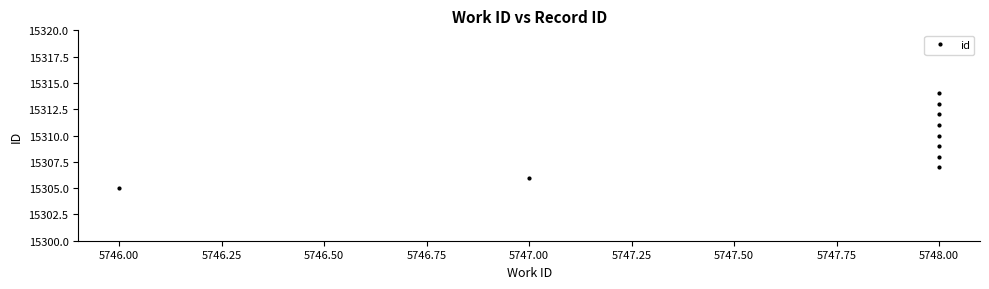

Reading left to right, transcribe all the data shown in this chart.

15305	15306	15307	15308	15309	15310	15311	15312	15313	15314